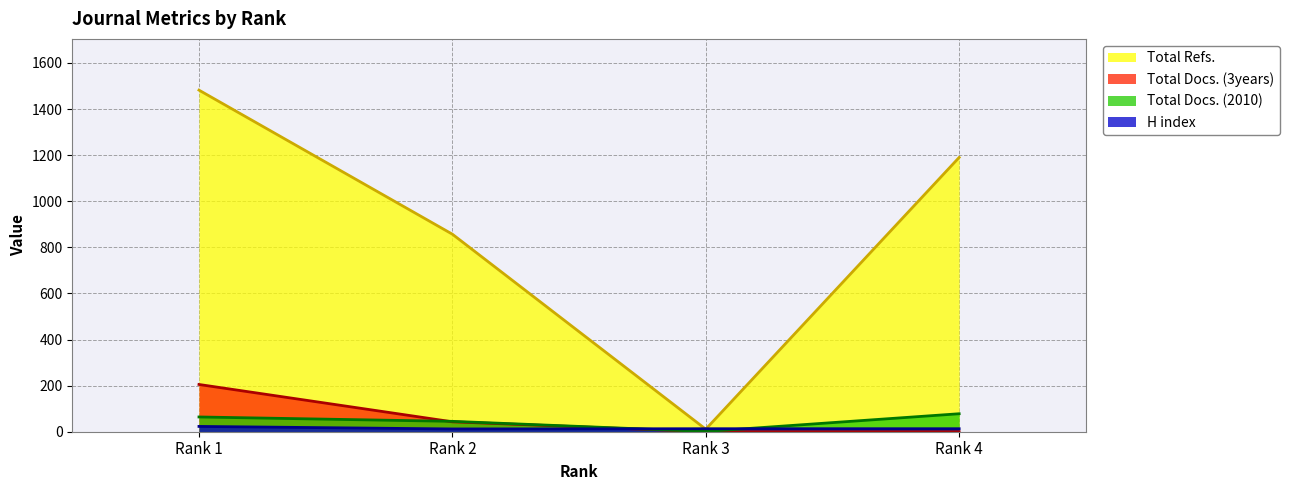

Does the chart have visible grid lines?

Yes